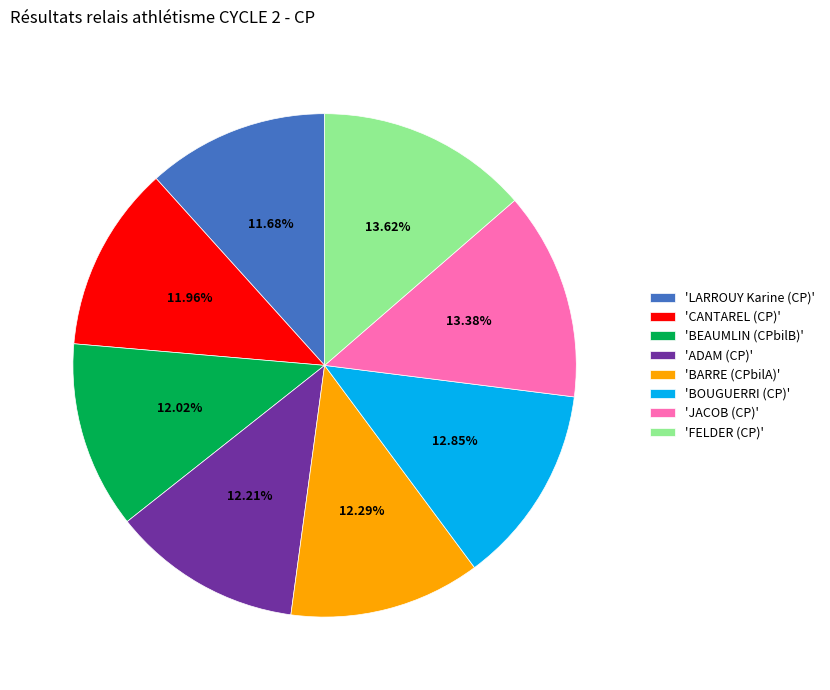

Which has a higher value, 'BOUGUERRI (CP)' or 'ADAM (CP)'?

'BOUGUERRI (CP)'